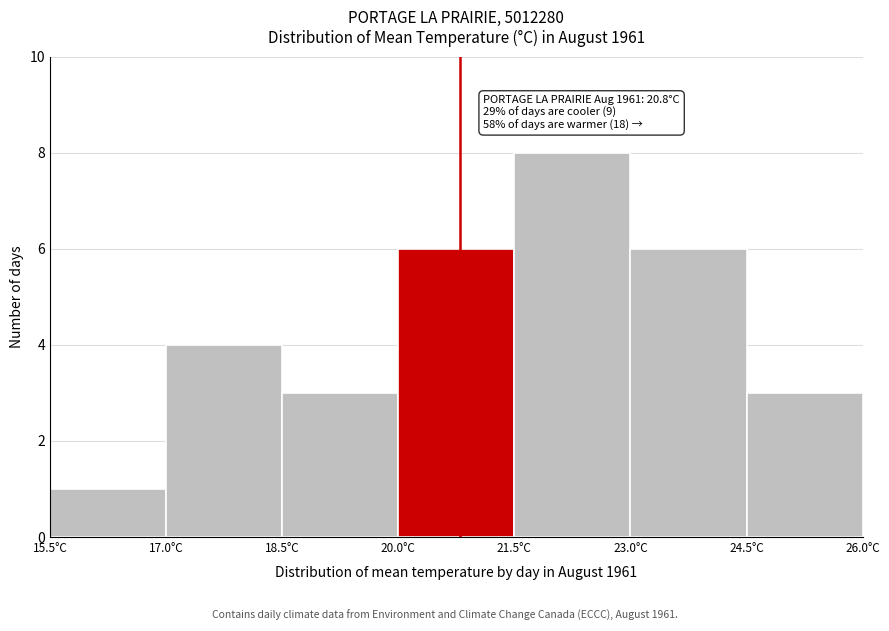

Which range on the x-axis has the tallest bar?

21.5 to 23.0